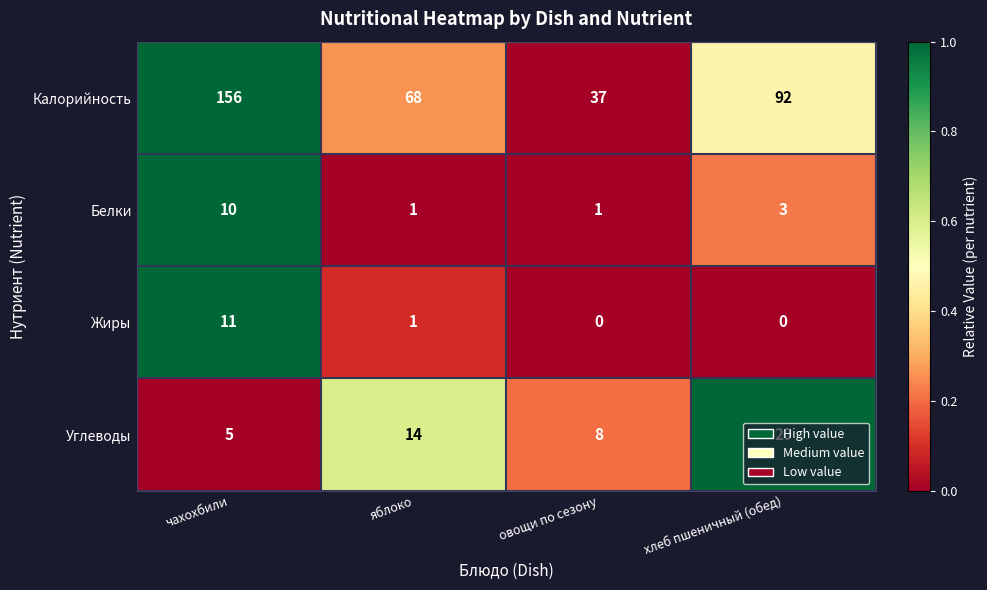

What is the sum of all Калорийность values?

353